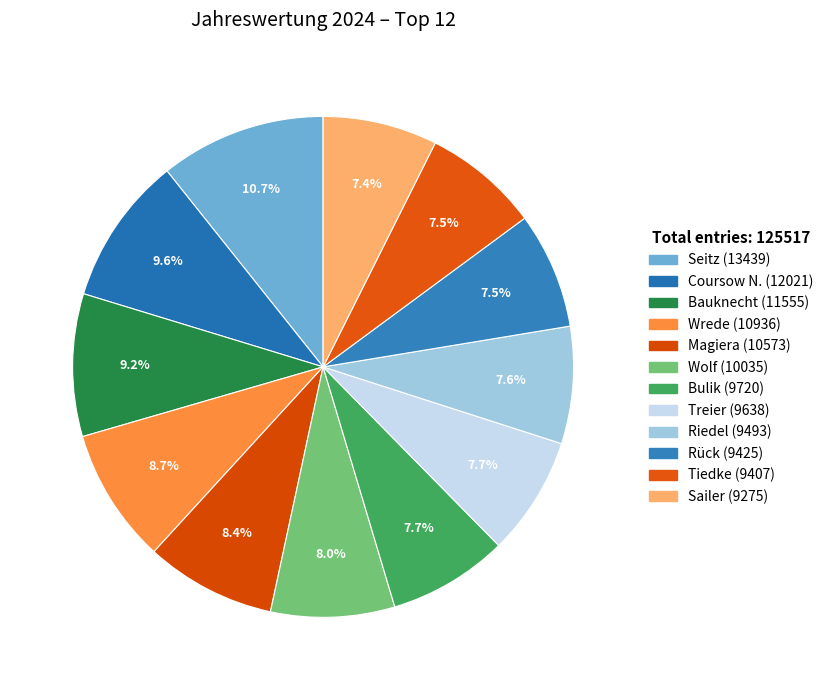

Count the number of slices in the pie.

12